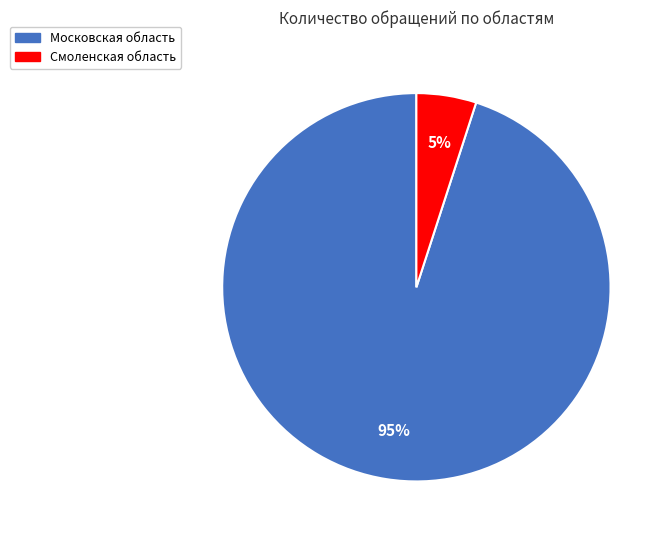

How many slices are in this pie chart?

2